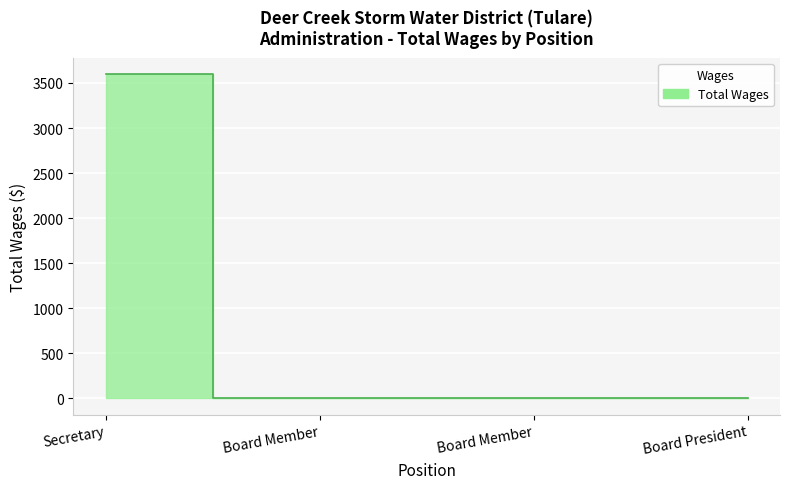

Which label corresponds to the smallest value in the chart?

Board Member